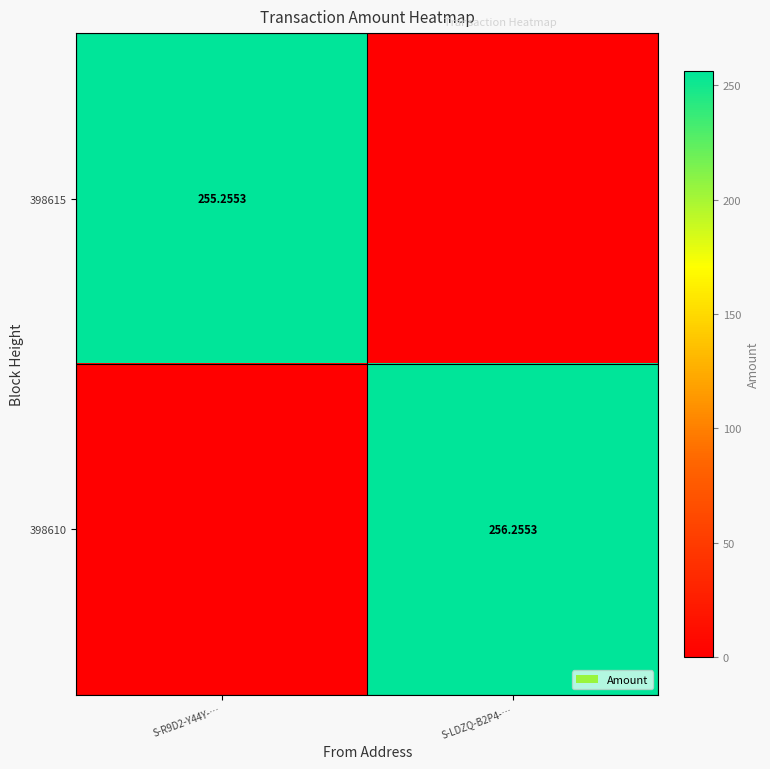

What is the greatest value displayed?

256.3